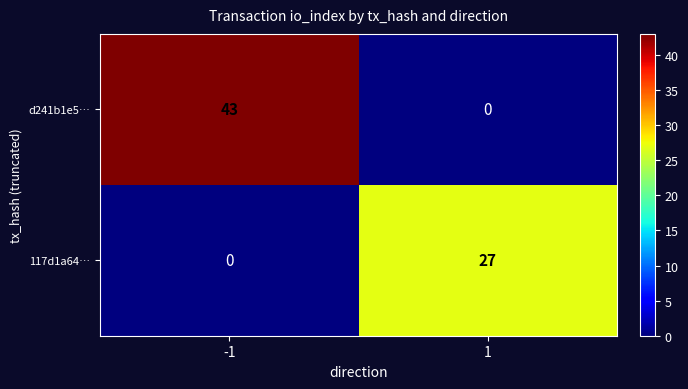

Which series has the largest range (max minus min)?

d241b1e5…